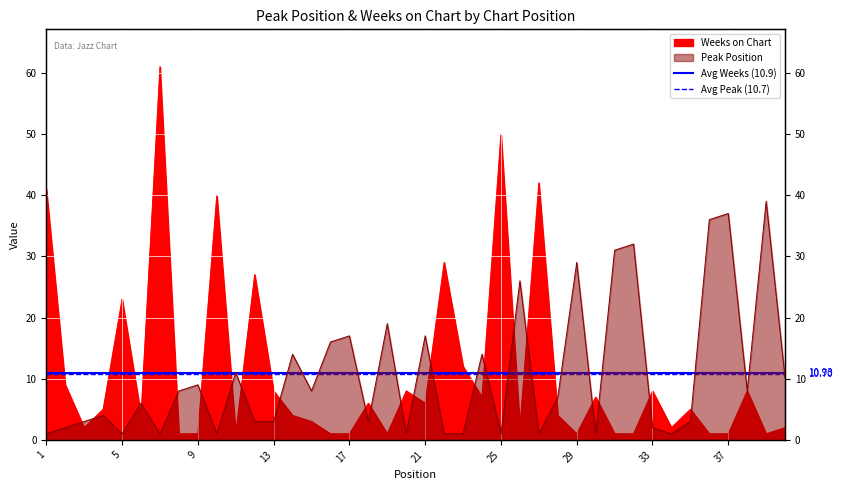

Between 1 and 5, which is larger?

1